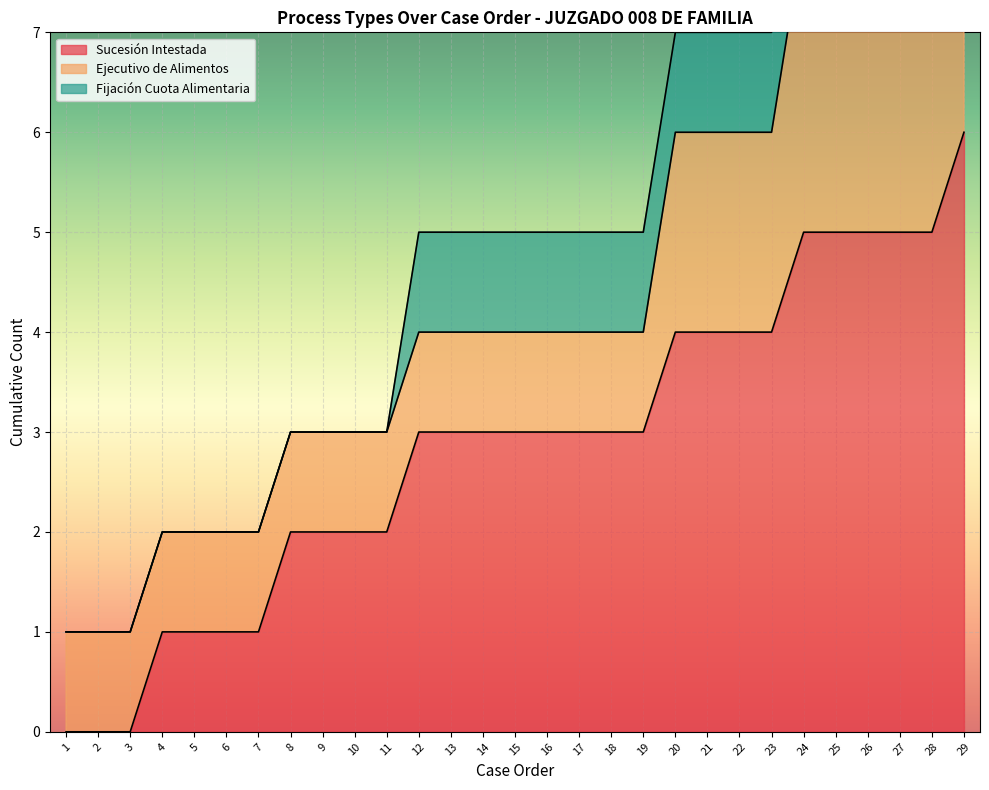

Count the number of data series in this chart.

3